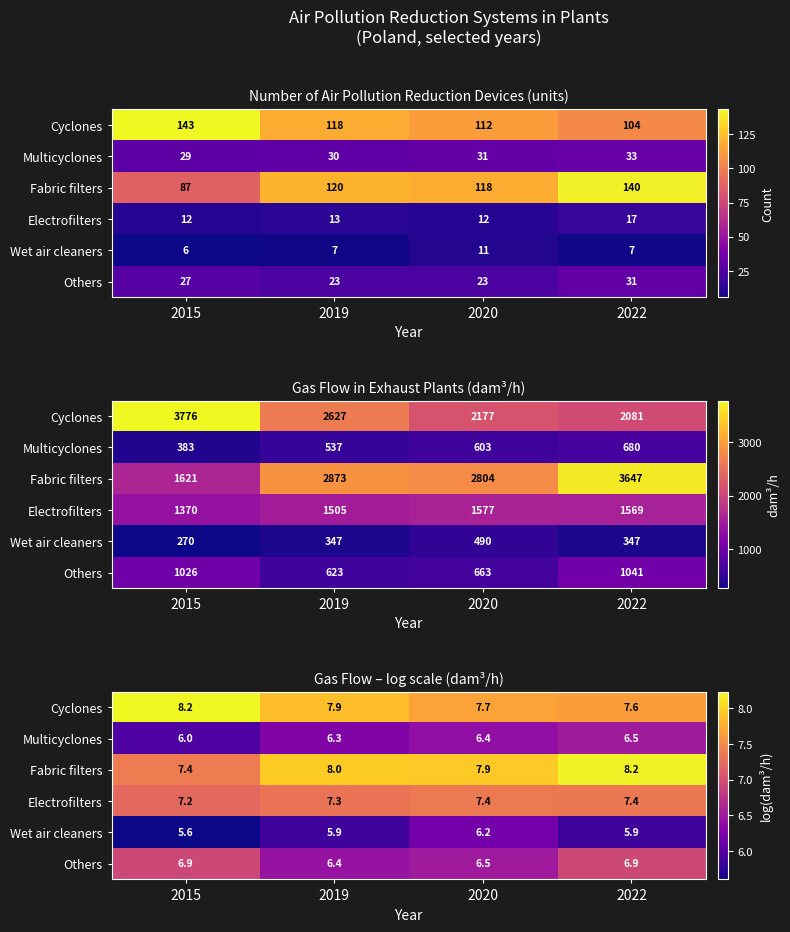

What is the total value across all series at 2019?

41.7